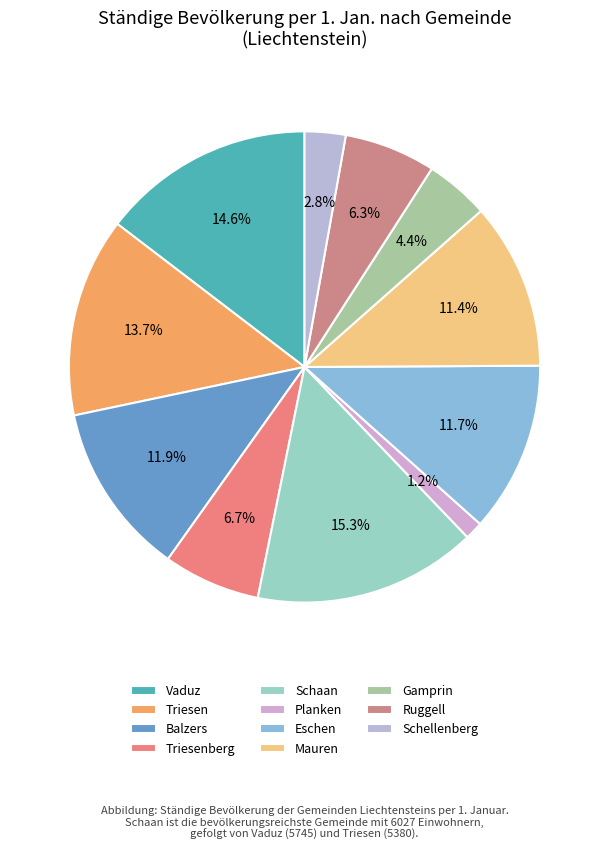

Is there a majority slice in this chart?

No